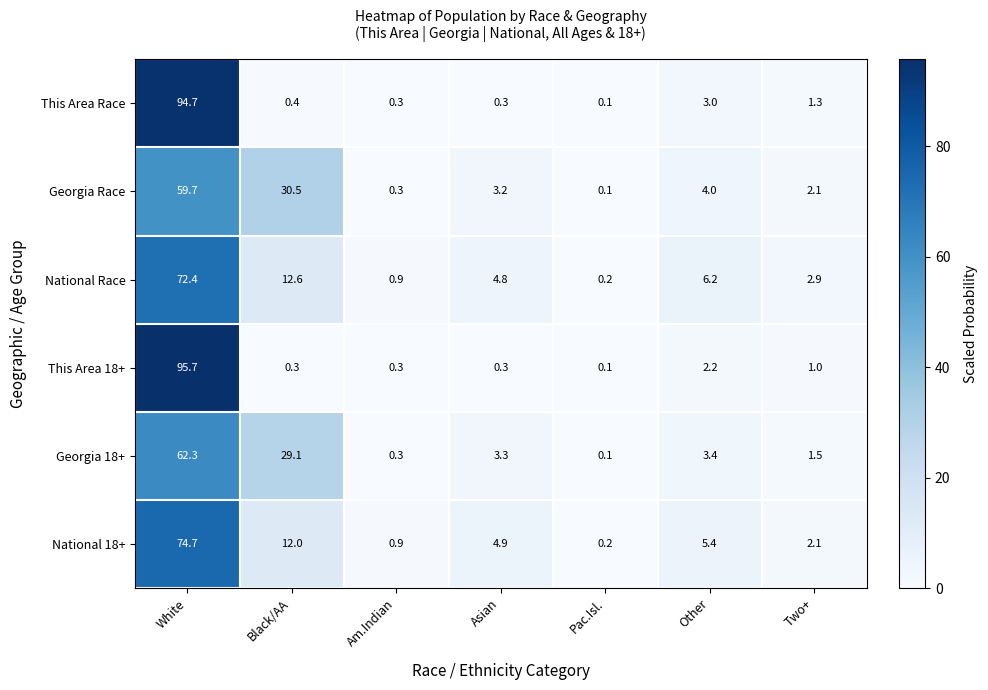

Is it true that This Area 18+ equals 1.6 at Two+?

False